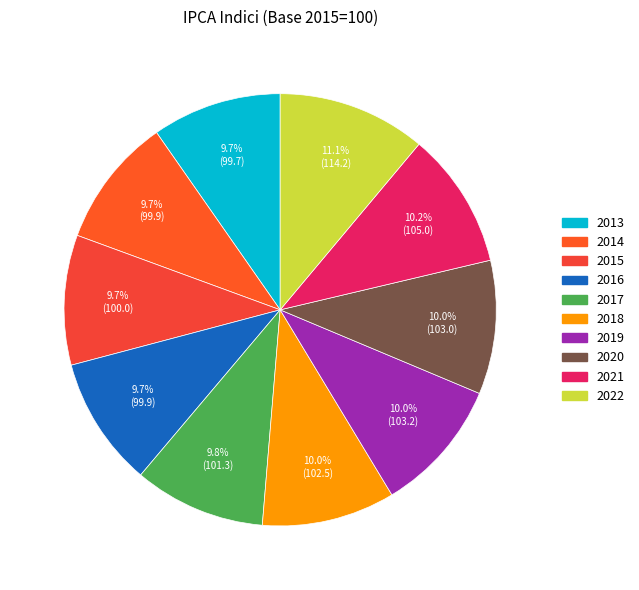

How many slices are in this pie chart?

10